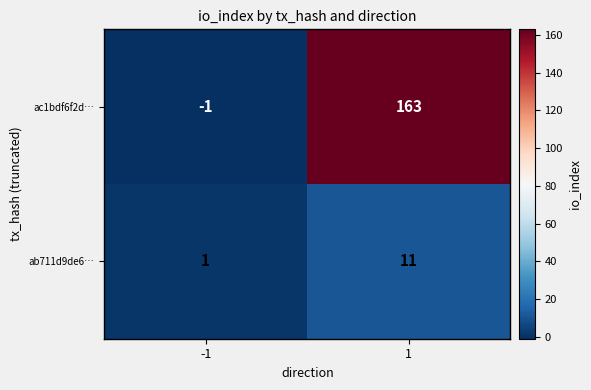

Which series has the largest total across all categories?

ac1bdf6f2d…